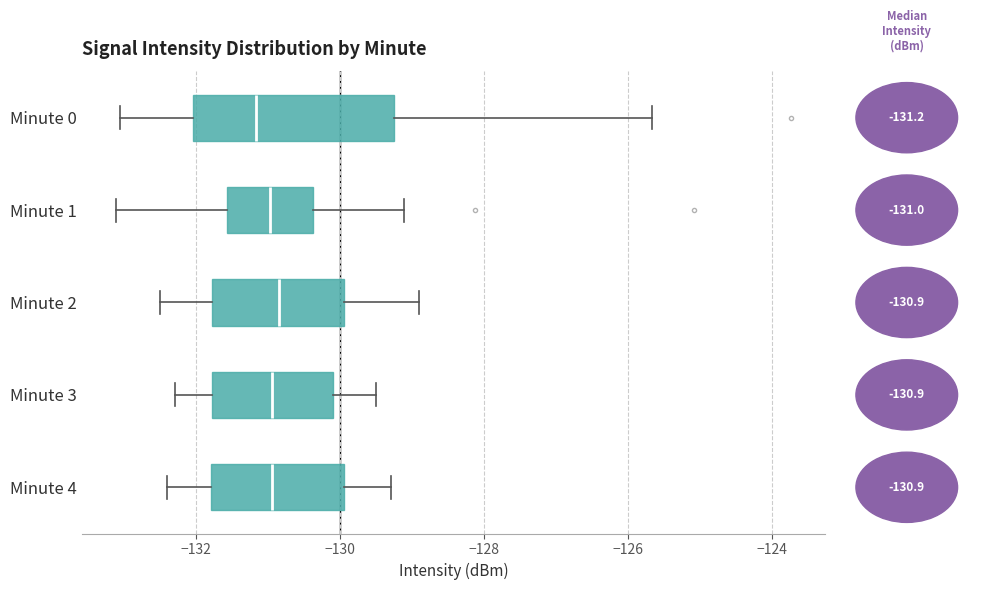

Reading bottom to top, transcribe this box plot: for each box, give where its median line is, the range the box spans, and where its two whiskers end, as read against the x-axis. The values are not printed on the chart, so give them approximately, as read against the axis.

Minute 4: median -131.0, box -131.8 to -130.0, whiskers -132.4 to -129.2
Minute 3: median -131.0, box -131.8 to -130.0, whiskers -132.2 to -129.4
Minute 2: median -130.8, box -131.8 to -130.0, whiskers -132.4 to -128.8
Minute 1: median -131.0, box -131.6 to -130.4, whiskers -133.2 to -129.2
Minute 0: median -131.2, box -132.0 to -129.2, whiskers -133.0 to -125.6